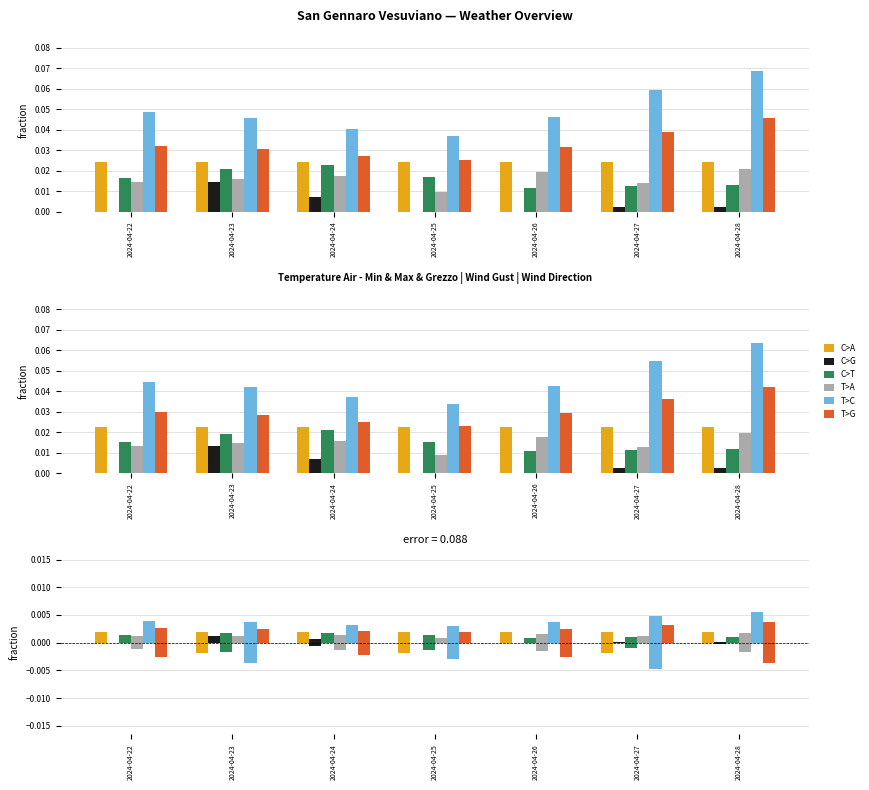

Rank the series at 2024-04-22 from lowest to highest value.

C>G, T>A, C>T, C>A, T>G, T>C